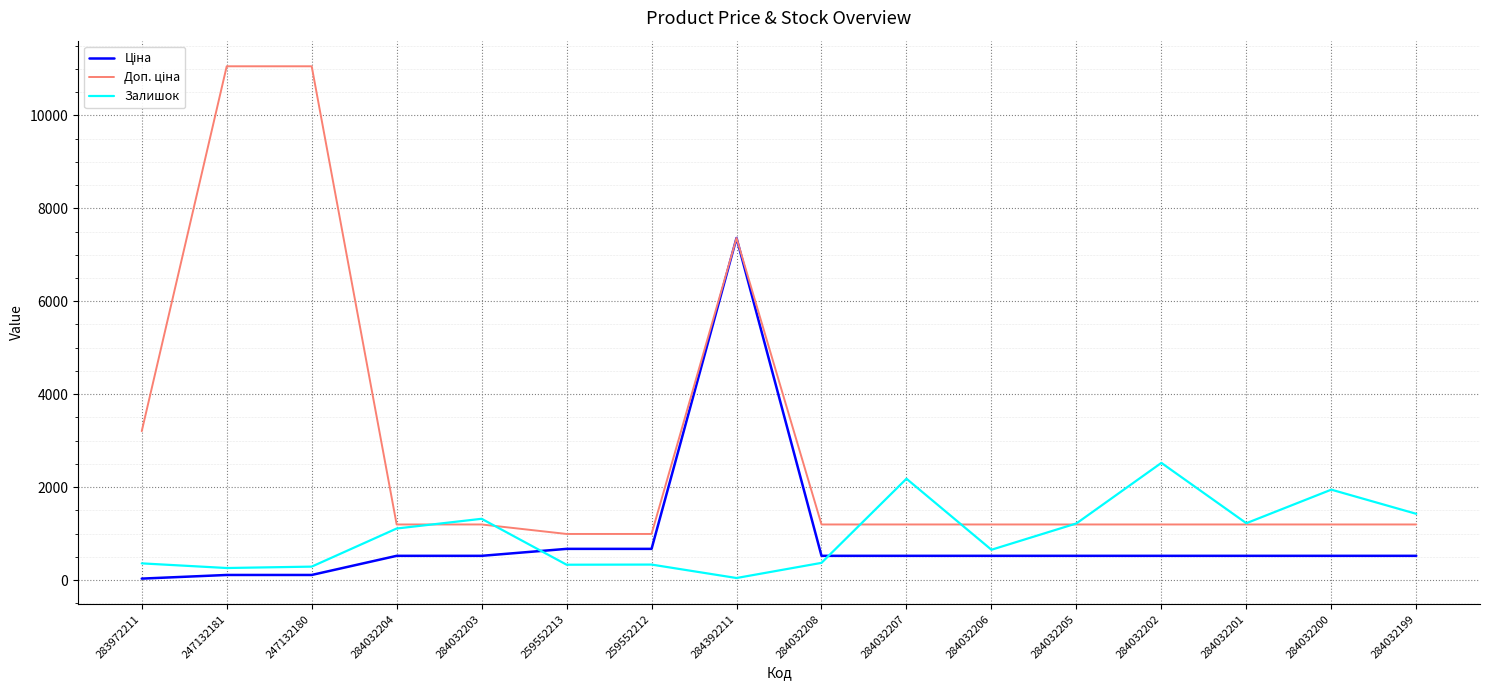

What is the highest value of the Залишок series?

2522.0